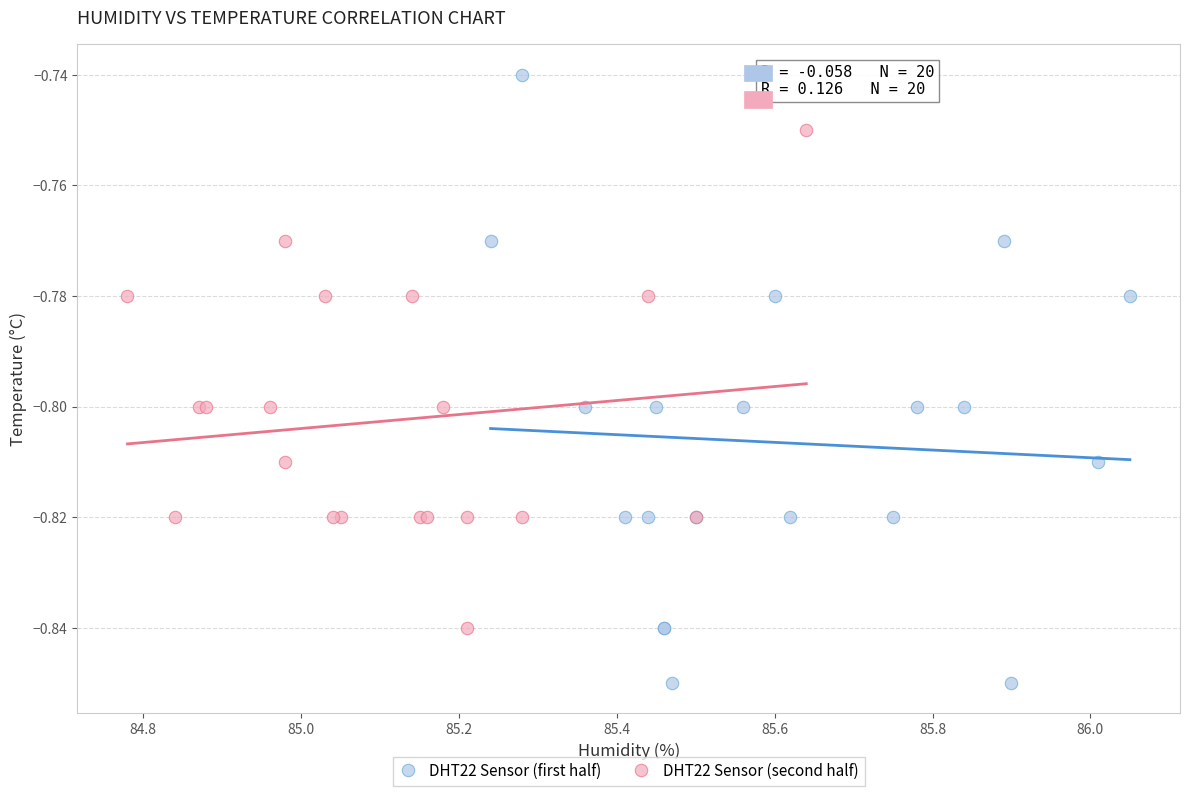

Which series has the widest spread of Y values?

DHT22 Sensor (first half)